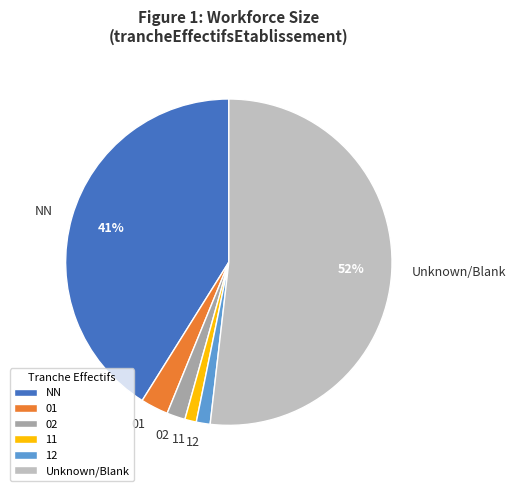

To the nearest percent, what percentage of the pie is NN?

41%